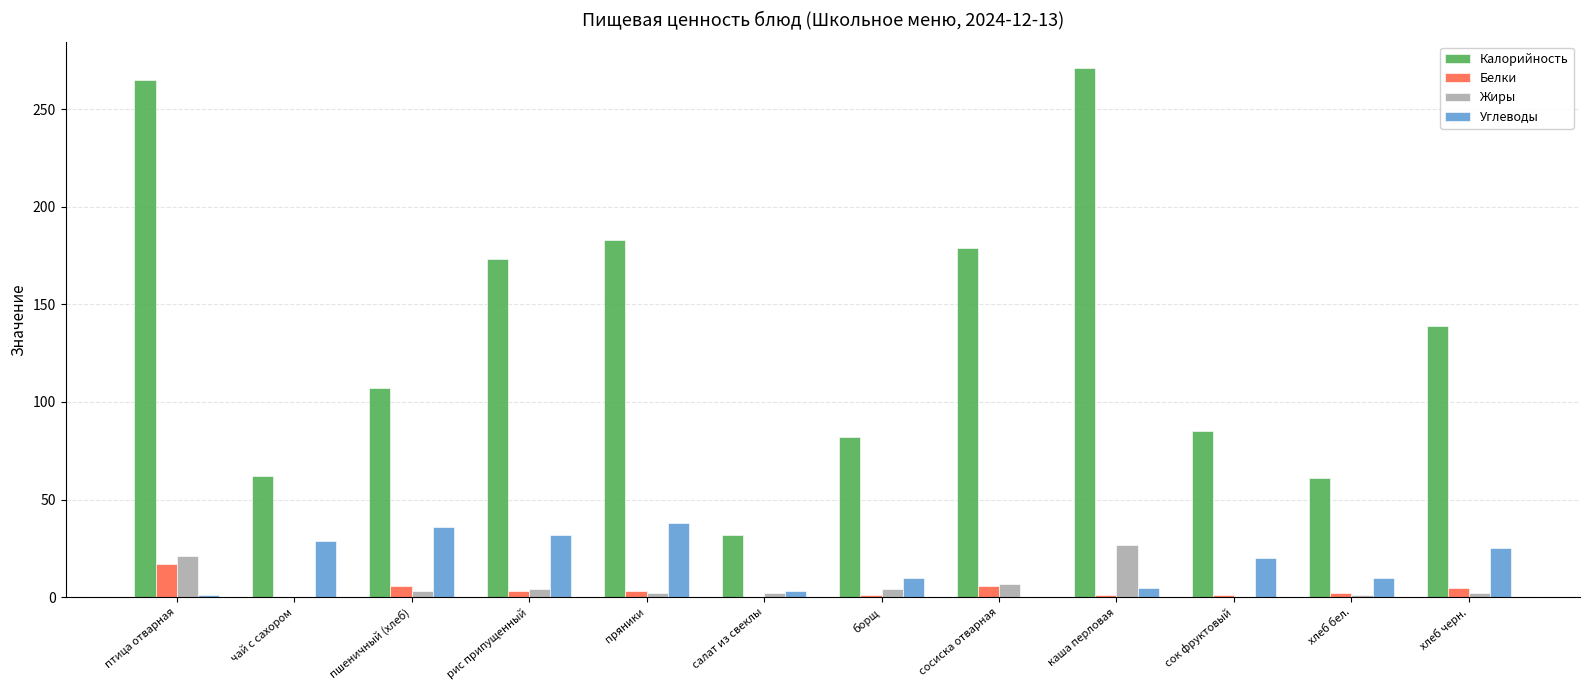

The Калорийность series shows 82 at борщ. True or false?

True